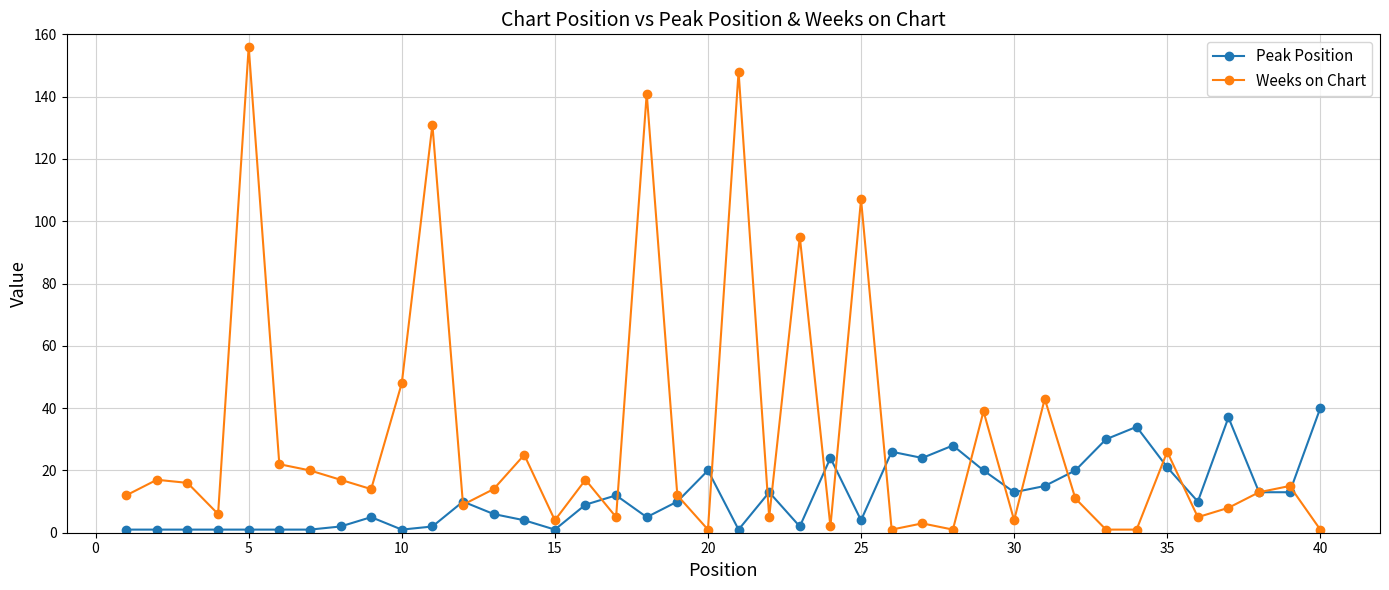

What is the value of the Weeks on Chart point at the 5th from the left?

156